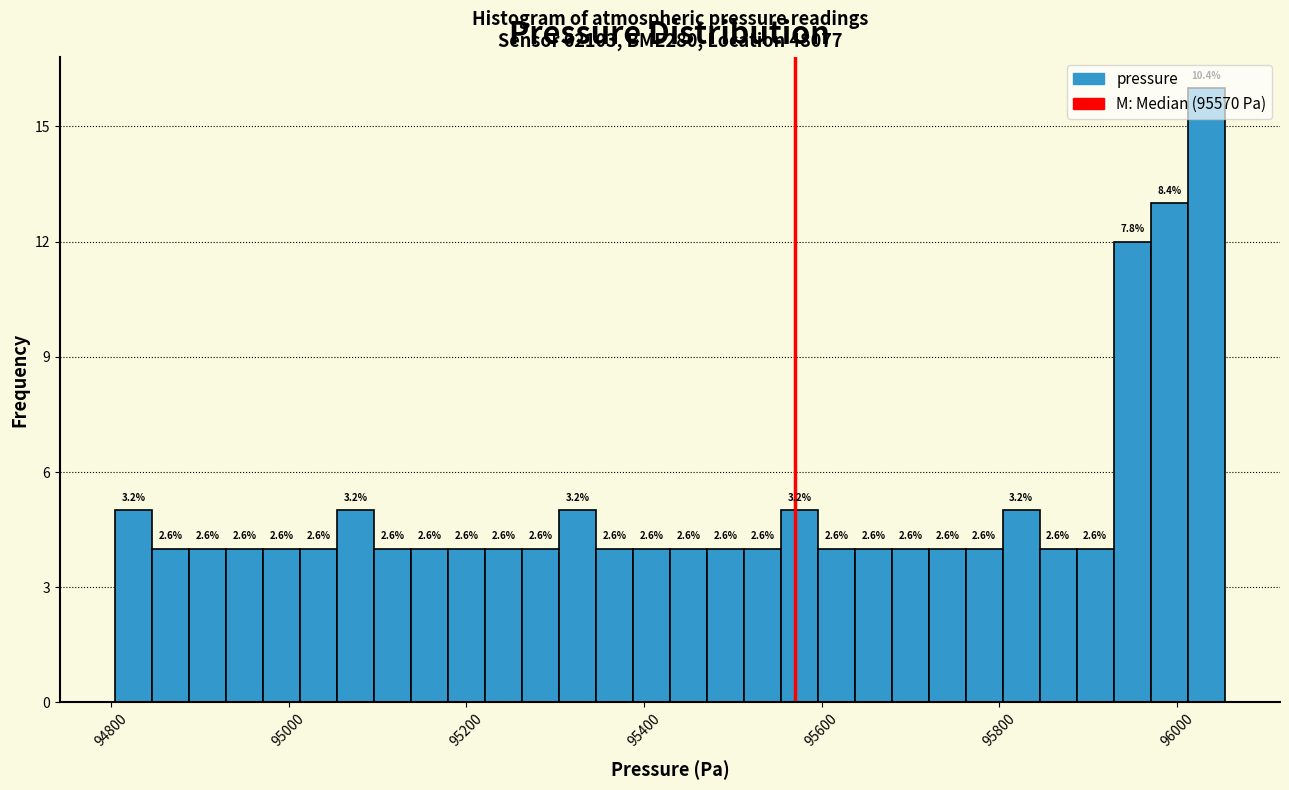

Around what value on the x-axis is the tallest bar? Give the approximate position of its centre, as read against the axis.

96040